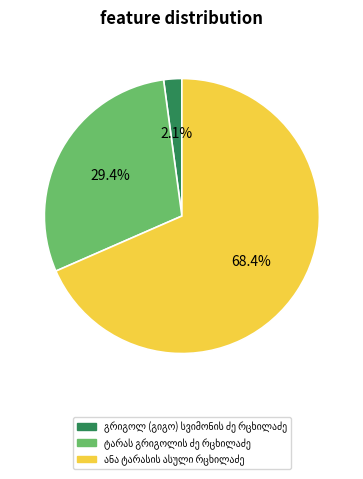

What is the largest slice in the pie chart?

ანა ტარასის ასული რცხილაძე